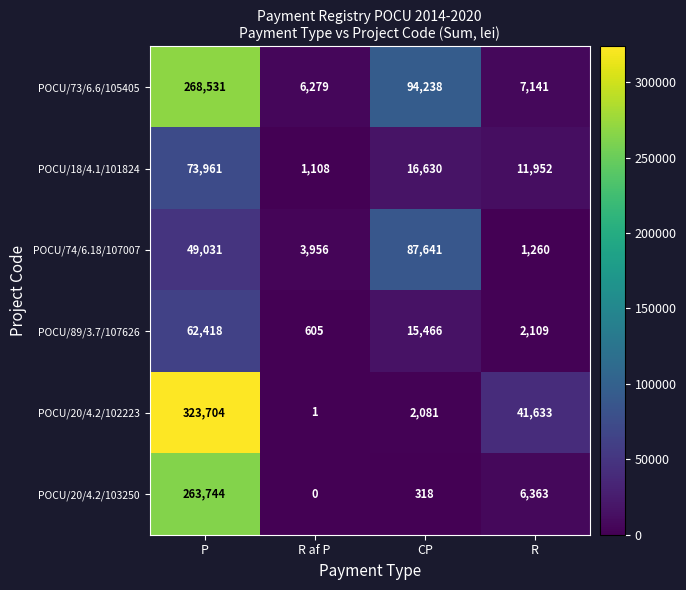

Is it true that POCU/74/6.18/107007 equals 87641 at CP?

True